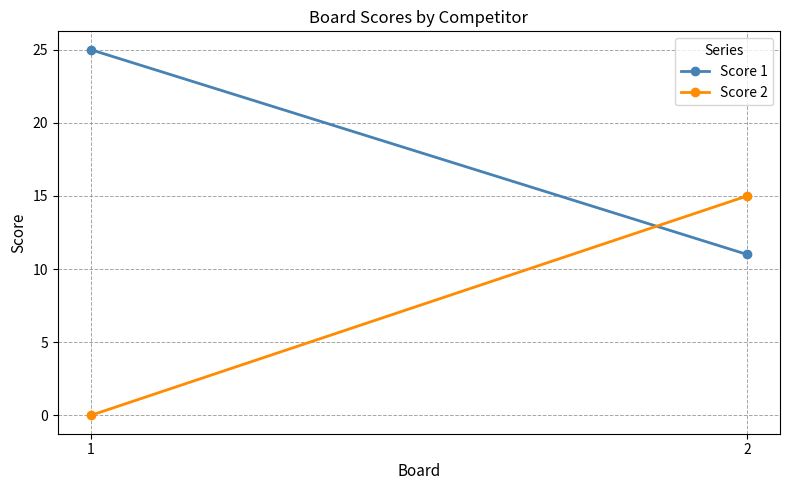

True or false: Score 1 has a value of 19 at 2.

False